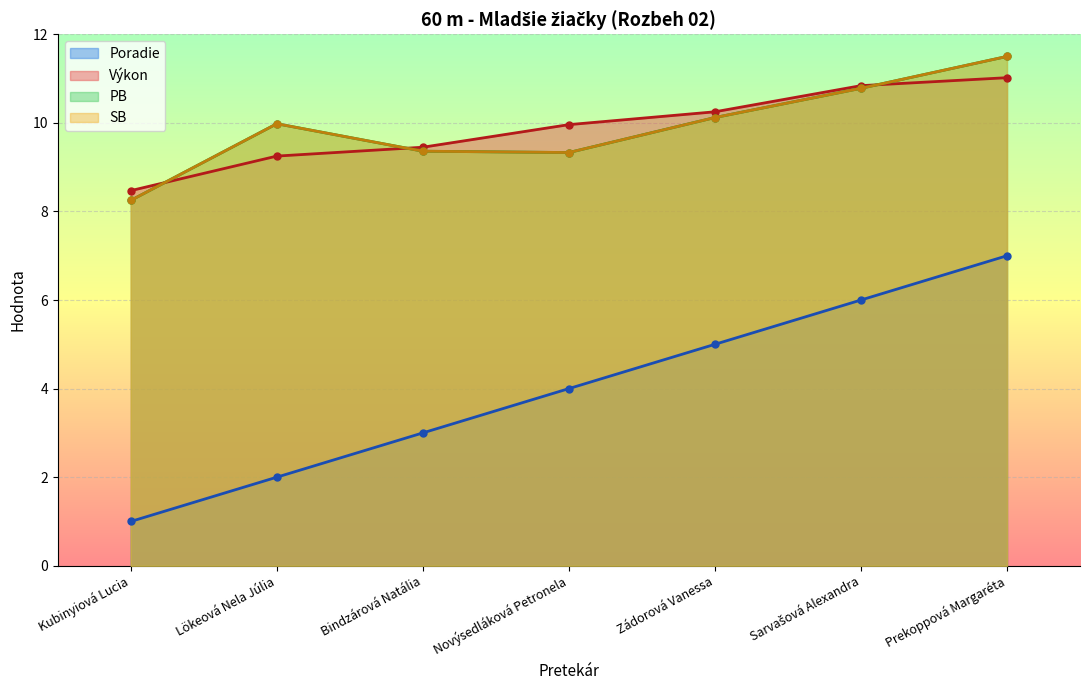

What is the smallest value displayed?

1.0